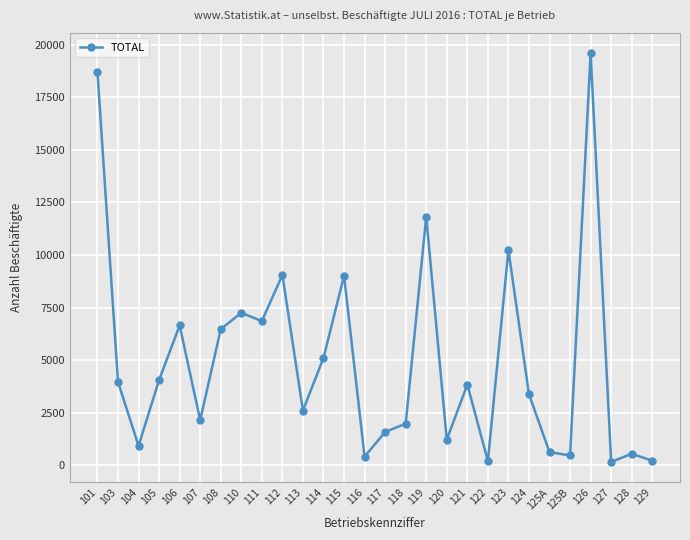

True or false: there are more than 1 points higher than both neighbors.

True